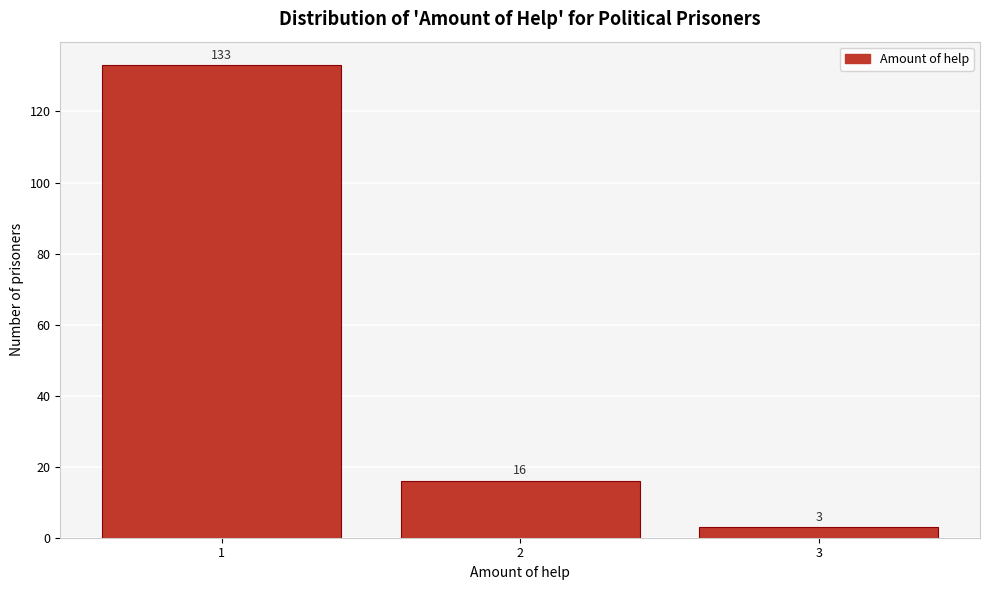

Reading left to right, extract all data points from this chart.

1=133	2=16	3=3